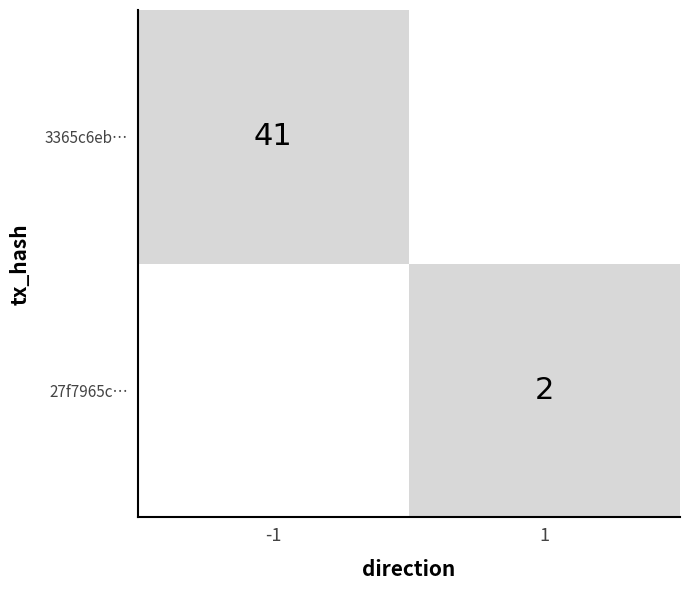

How many negative values does the 3365c6eb8562e684be99693b7ec8c3ebf0abeef series have?

1